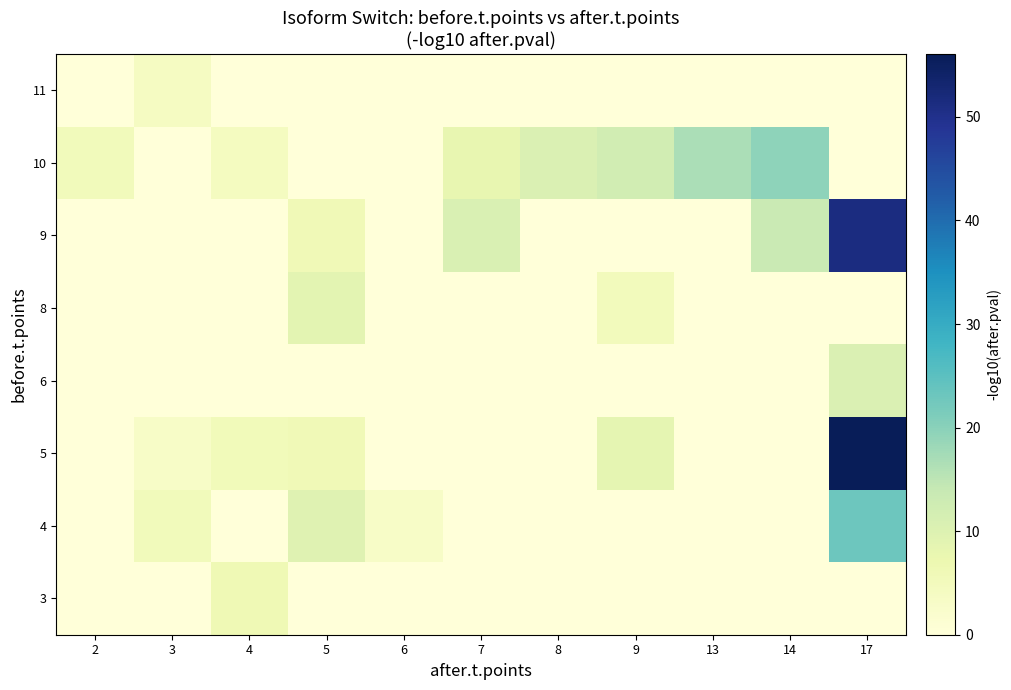

At 3, list the series in order from smallest to largest.

5, 6, 8, 9, 10, 11, 3, 4